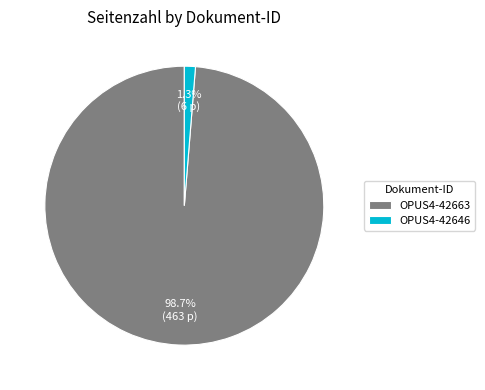

Which has a higher value, OPUS4-42663 or OPUS4-42646?

OPUS4-42663